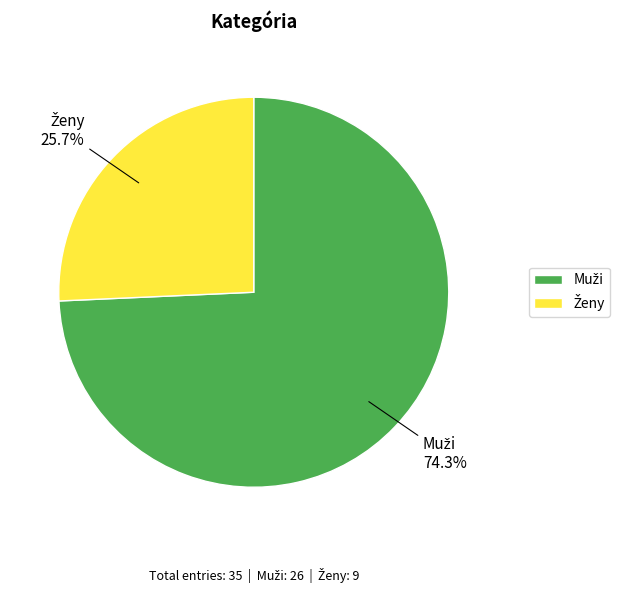

Does any single category account for the majority?

Yes